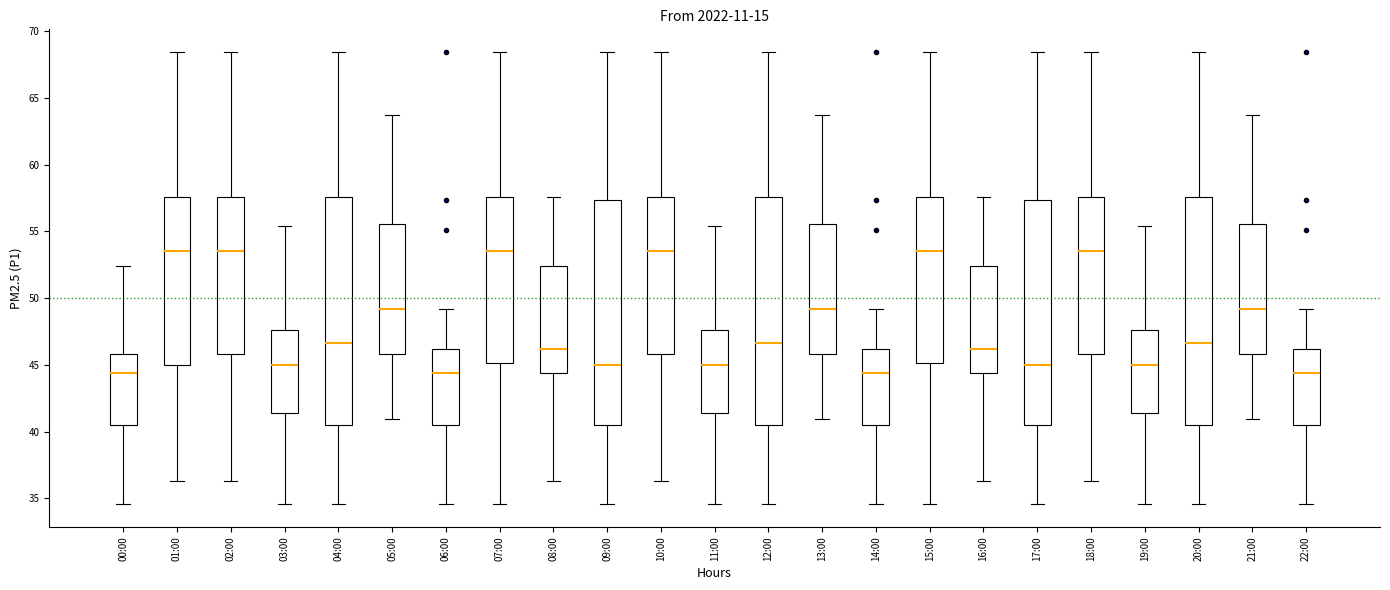

Where does the upper whisker of the box for 10:00 end on the y-axis? The values are not printed on the chart, so give them approximately, as read against the axis.

68.5